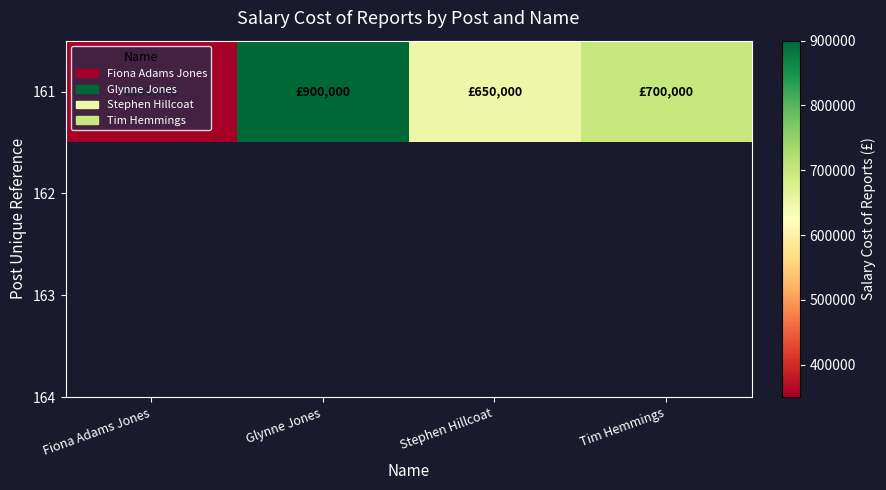

What is the difference between the maximum and second lowest values?

250000